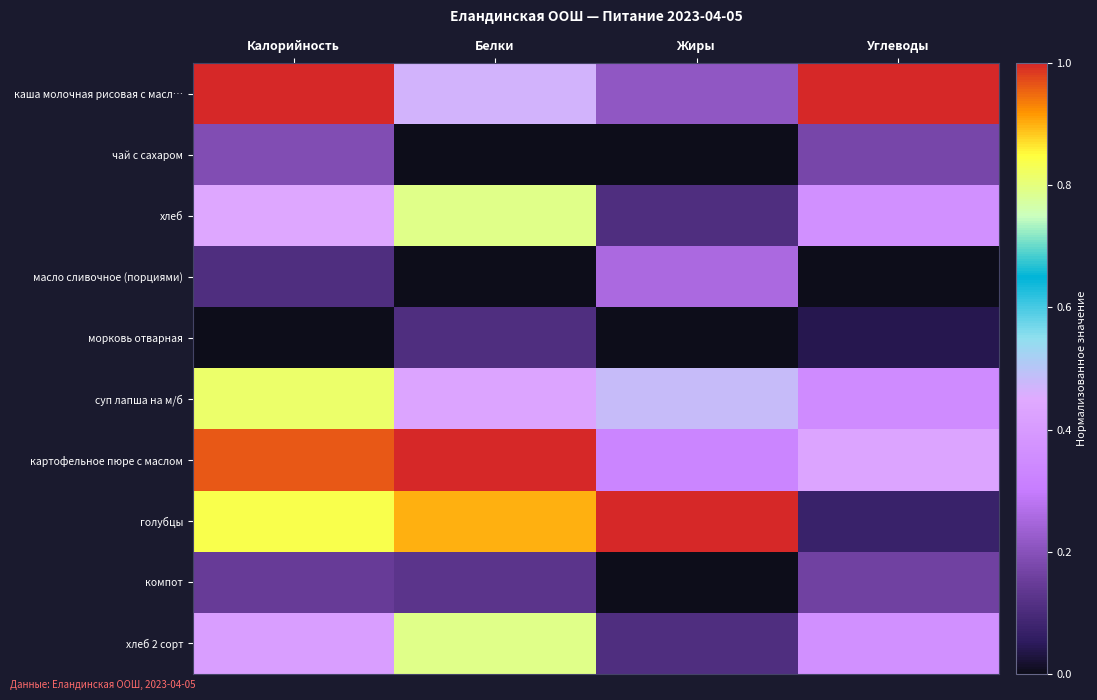

List the series in order of their peak value, highest first.

каша молочная рисовая с масл…, картофельное пюре с маслом, голубцы, суп лапша на м/б, хлеб, хлеб 2 сорт, масло сливочное (порциями), чай с сахаром, компот, морковь отварная